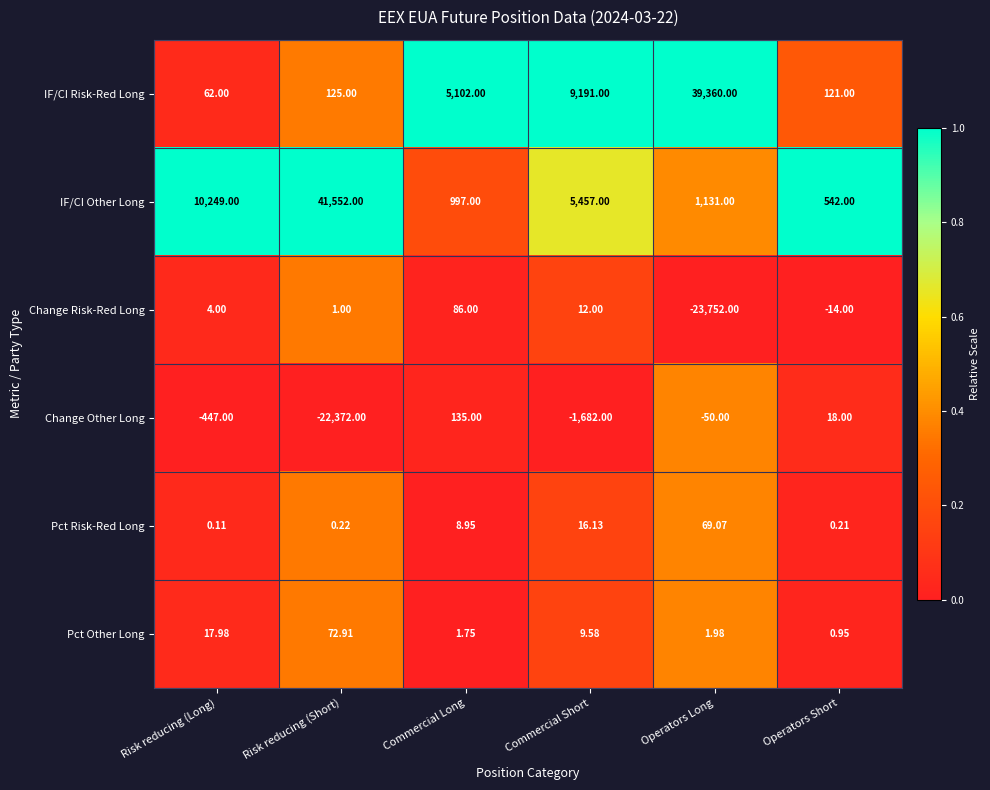

At which category is the sum across all series the highest?

Risk reducing (Short)